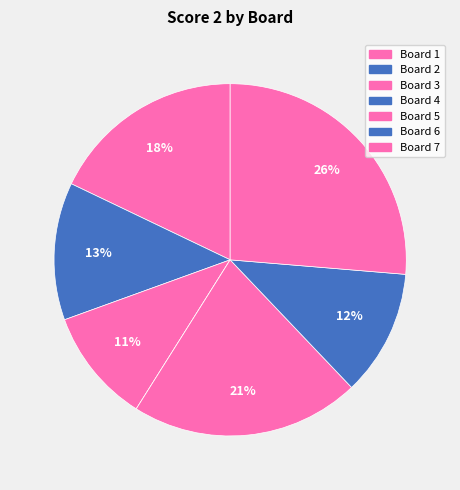

Is there a majority slice in this chart?

No